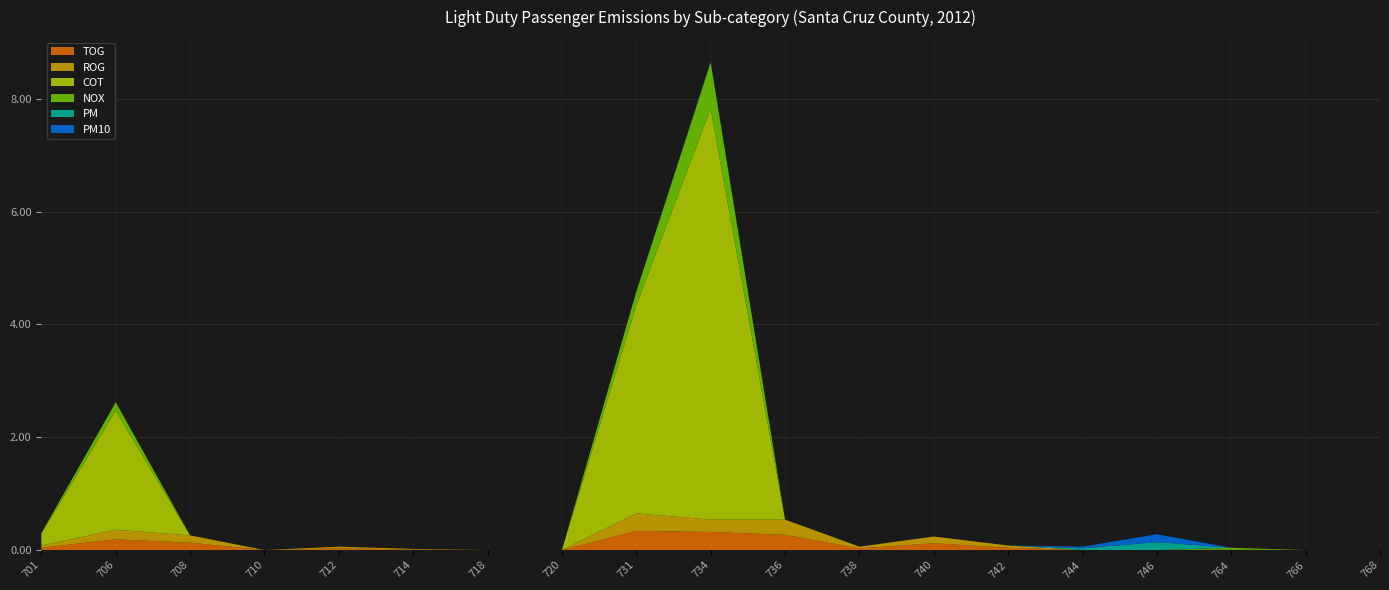

Reading left to right, transcribe all the data shown in this chart.

TOG: 0.0	0.2	0.1	0.0	0.0	0.0	0.0	0.0	0.3	0.3	0.3	0.0	0.1	0.0	0.0	0.0	0.0	0.0	0.0
ROG: 0.0	0.2	0.1	0.0	0.0	0.0	0.0	0.0	0.3	0.2	0.3	0.0	0.1	0.0	0.0	0.0	0.0	0.0	0.0
COT: 0.2	2.1	0.0	0.0	0.0	0.0	0.0	0.0	3.7	7.3	0.0	0.0	0.0	0.0	0.0	0.0	0.0	0.0	0.0
NOX: 0.0	0.1	0.0	0.0	0.0	0.0	0.0	0.0	0.2	0.8	0.0	0.0	0.0	0.0	0.0	0.0	0.0	0.0	0.0
PM: 0.0	0.0	0.0	0.0	0.0	0.0	0.0	0.0	0.0	0.0	0.0	0.0	0.0	0.0	0.0	0.1	0.0	0.0	0.0
PM10: 0.0	0.0	0.0	0.0	0.0	0.0	0.0	0.0	0.0	0.0	0.0	0.0	0.0	0.0	0.0	0.1	0.0	0.0	0.0